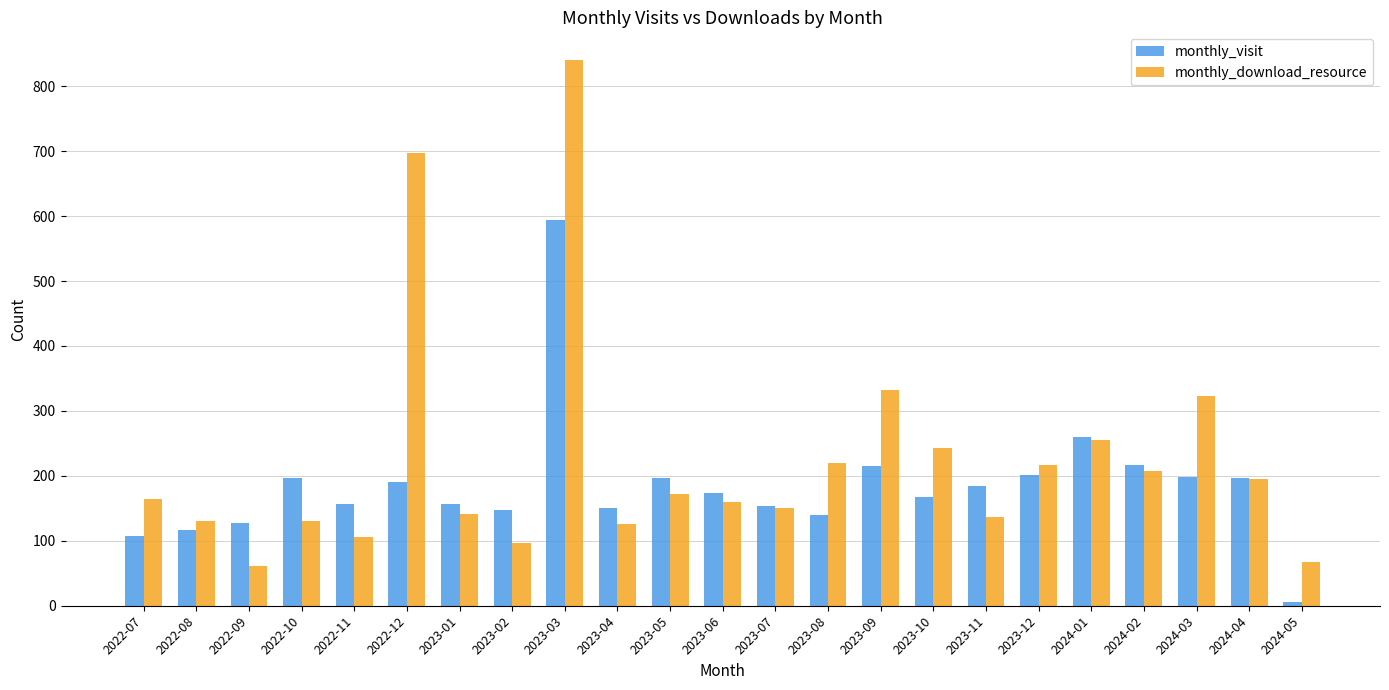

How many bars are there in total?

46